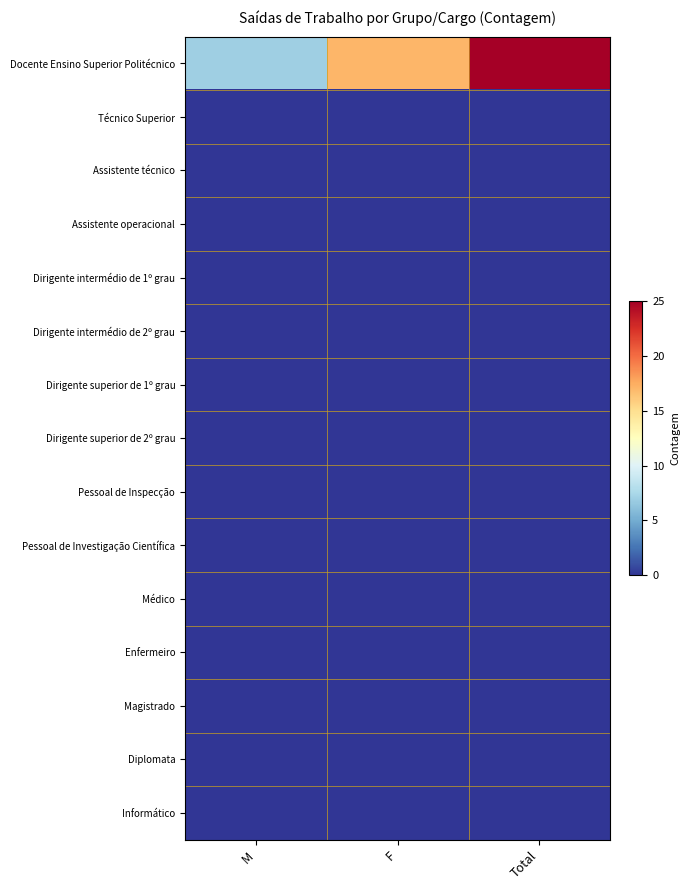

Reading right to left, extract all data points from this chart.

Docente Ensino Superior Politécnico: Total=25	F=17	M=7
Técnico Superior: Total=0	F=0	M=0
Assistente técnico: Total=0	F=0	M=0
Assistente operacional: Total=0	F=0	M=0
Dirigente intermédio de 1º grau: Total=0	F=0	M=0
Dirigente intermédio de 2º grau: Total=0	F=0	M=0
Dirigente superior de 1º grau: Total=0	F=0	M=0
Dirigente superior de 2º grau: Total=0	F=0	M=0
Pessoal de Inspecção: Total=0	F=0	M=0
Pessoal de Investigação Científica: Total=0	F=0	M=0
Médico: Total=0	F=0	M=0
Enfermeiro: Total=0	F=0	M=0
Magistrado: Total=0	F=0	M=0
Diplomata: Total=0	F=0	M=0
Informático: Total=0	F=0	M=0